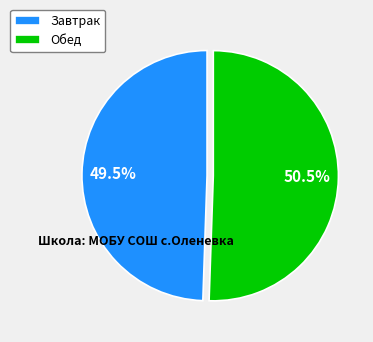

Between Обед and Завтрак, which is larger?

Обед